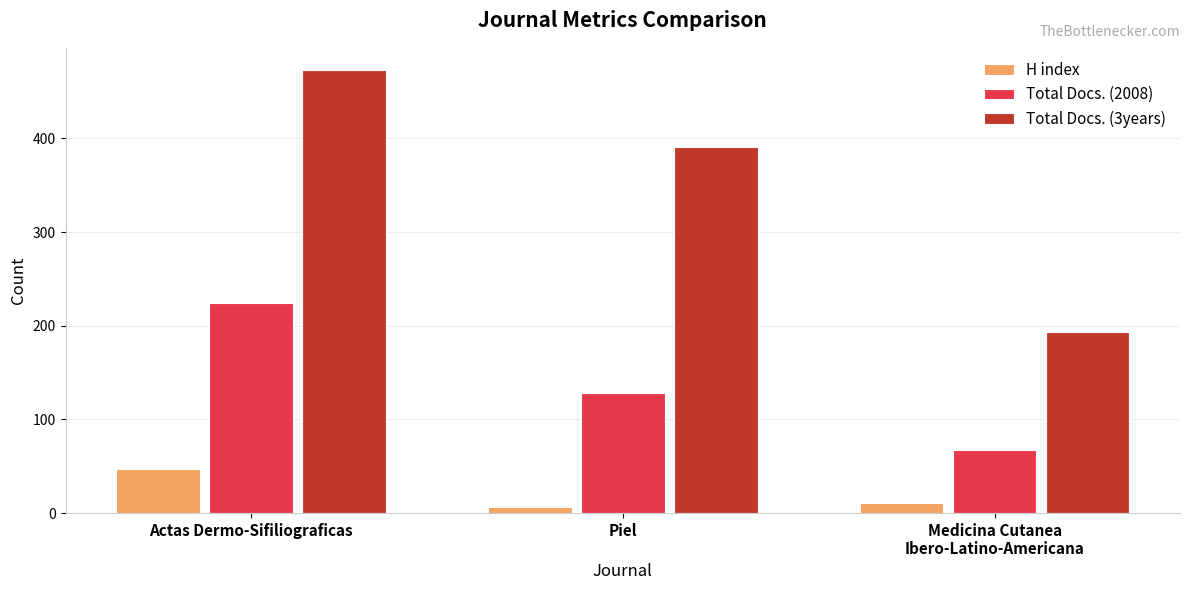

What is the maximum value for Total Docs. (2008)?

224